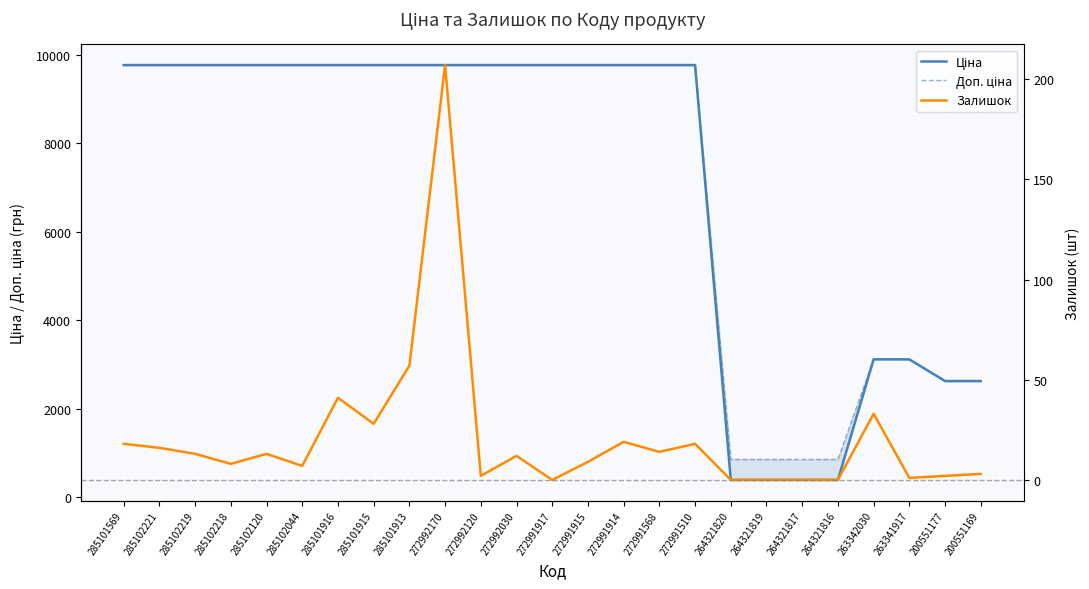

True or false: Ціна has more than 2 points higher than both neighbors.

False